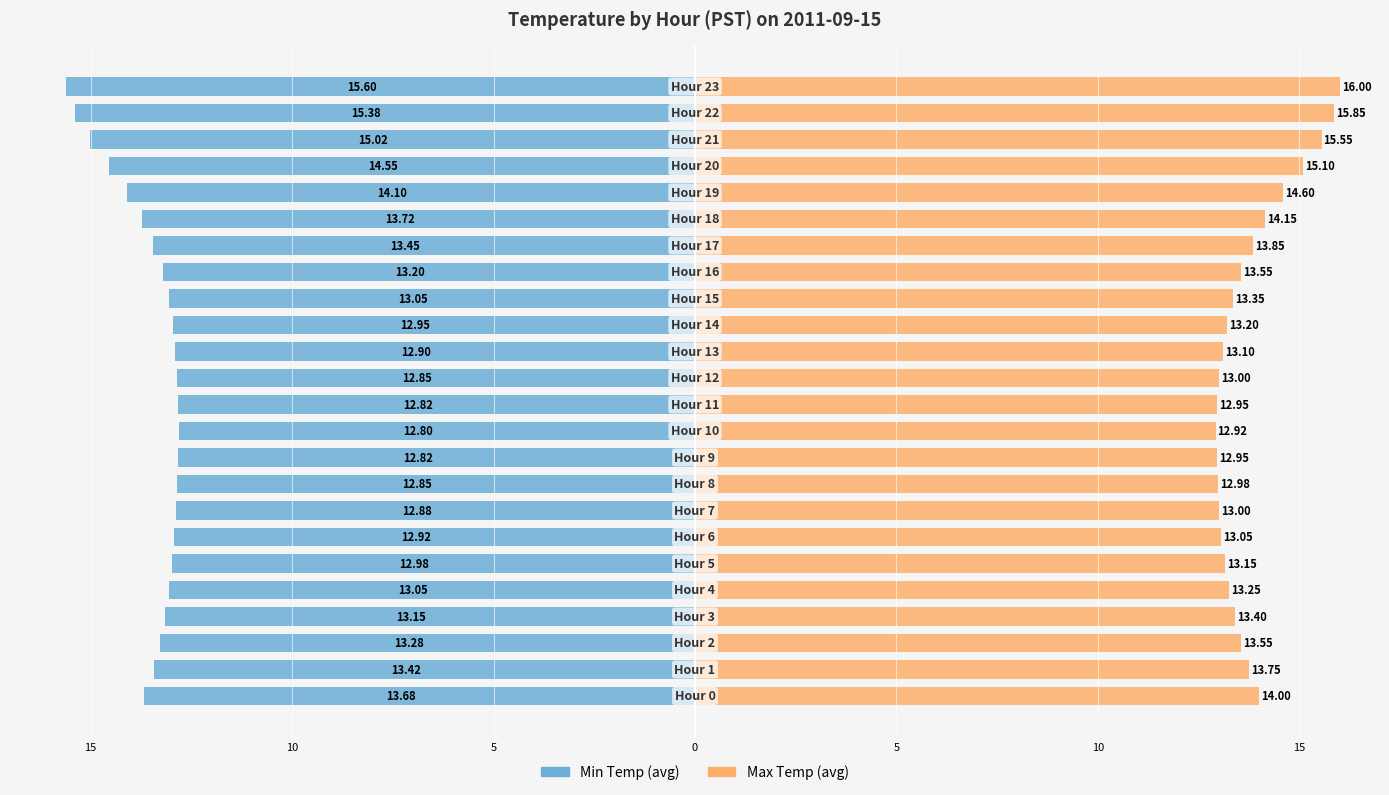

List the series in order of their peak value, highest first.

Max Temp (avg), Min Temp (avg)